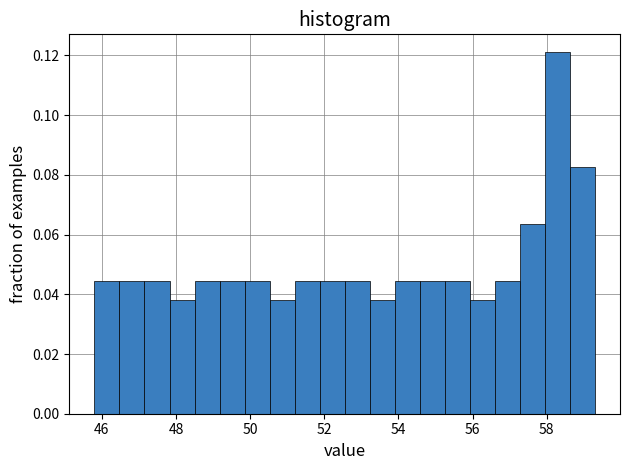

Around what value on the x-axis is the tallest bar? Give the approximate position of its centre, as read against the axis.

58.2